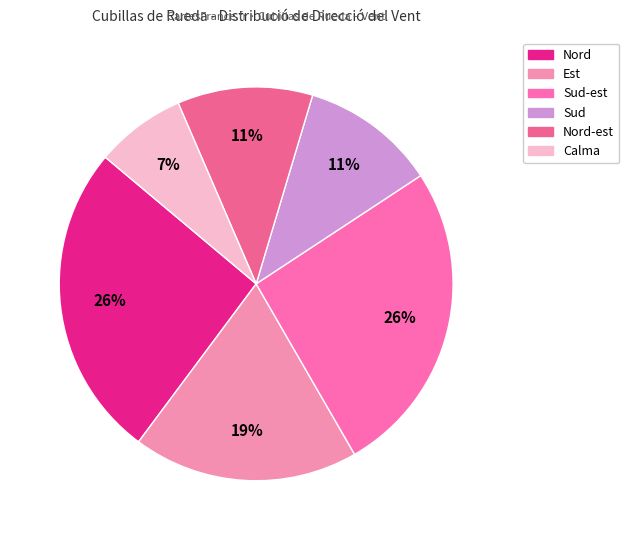

Is there a majority slice in this chart?

No